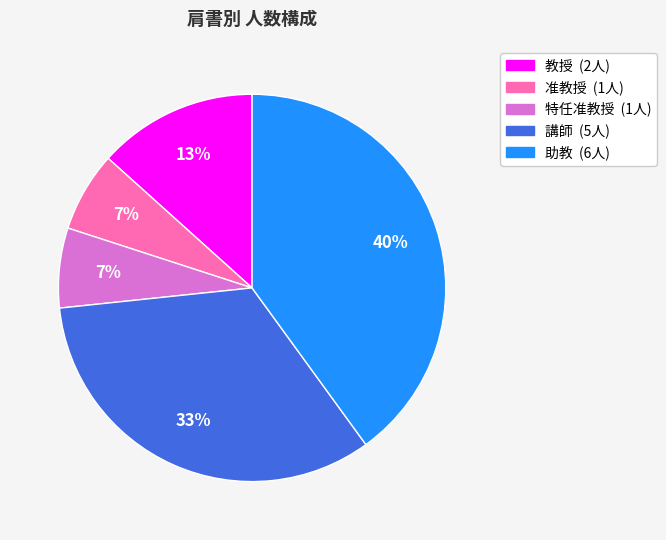

To the nearest percent, what portion does 特任准教授 represent?

7%